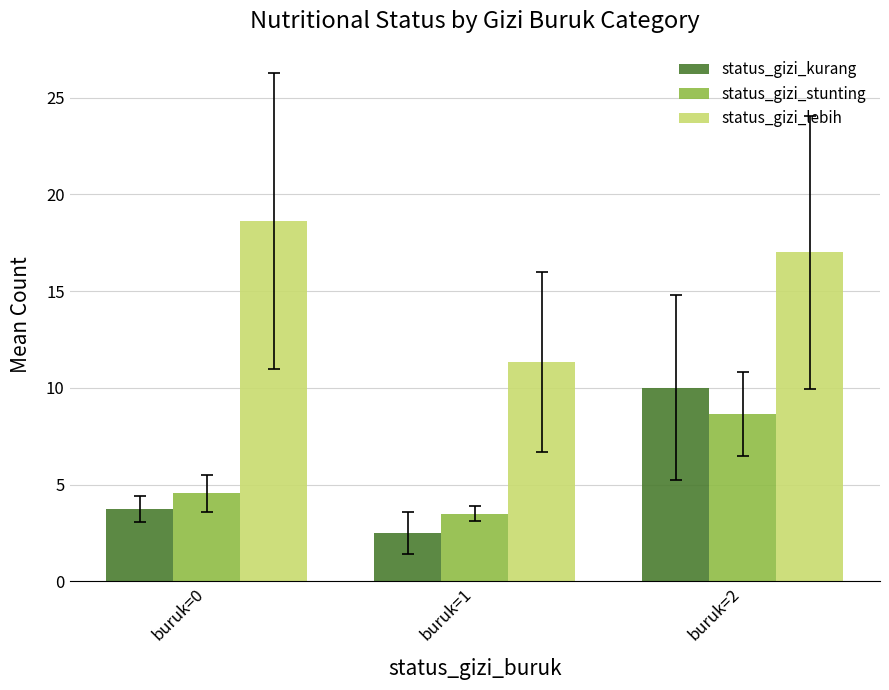

What is the average value of the status_gizi_stunting series?

5.6